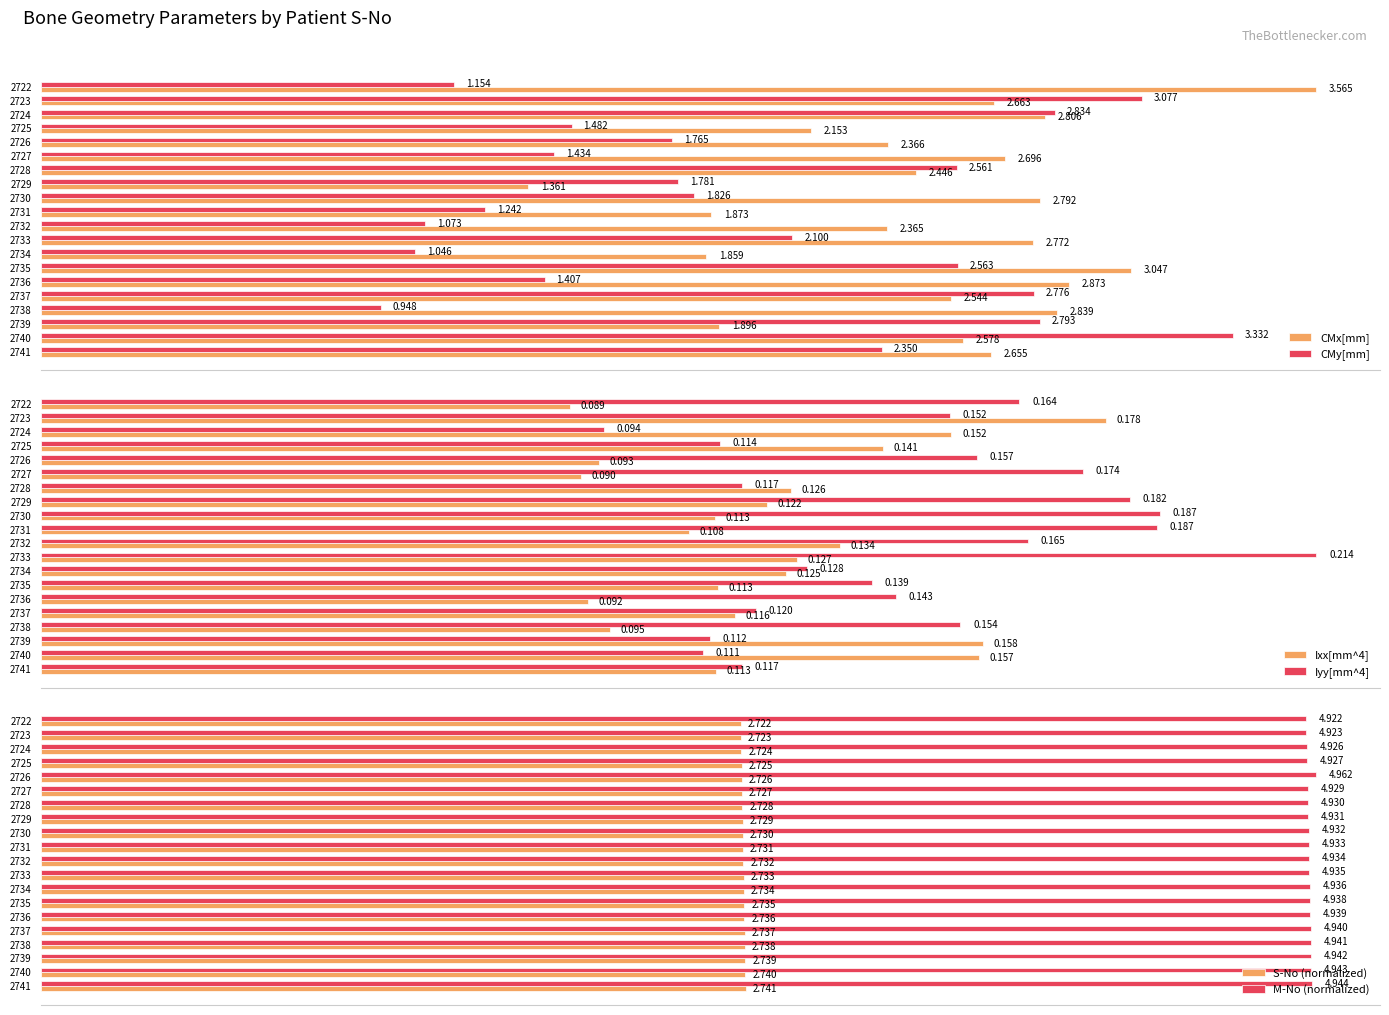

Is the value of CMx[mm] at 2732 greater than the value of CMy[mm] at 2722?

Yes